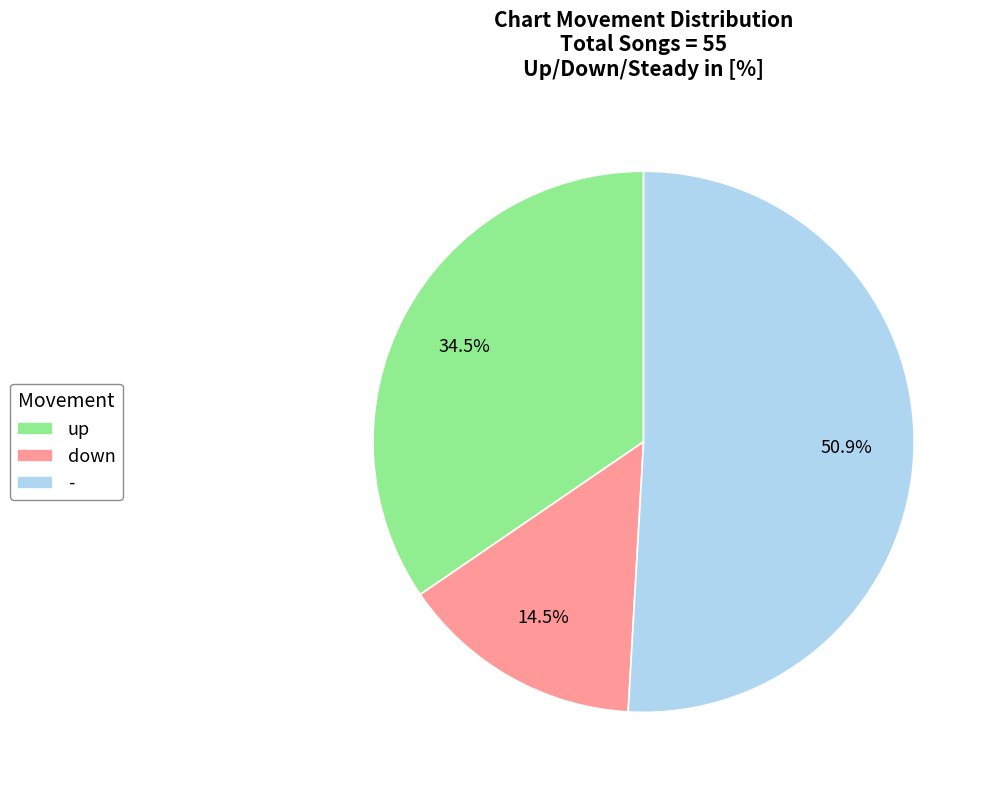

What portion of the pie excludes up?

65.5%